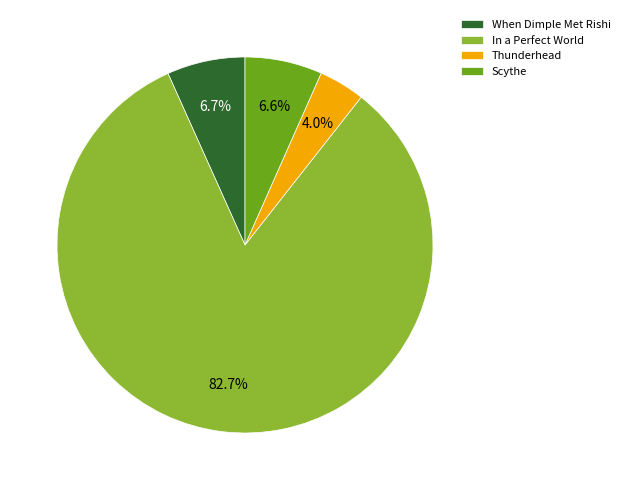

Which has a higher value, When Dimple Met Rishi or Thunderhead?

When Dimple Met Rishi